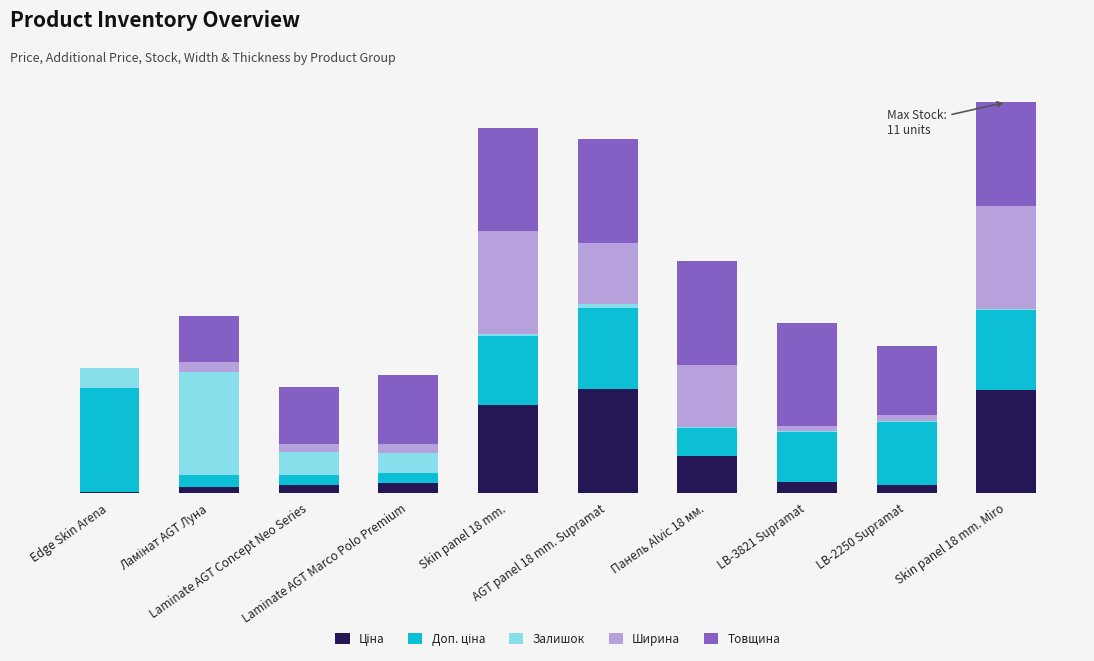

Between Laminate AGT Concept Neo Series and LB-3821 Supramat, which series saw the biggest shift?

Товщина